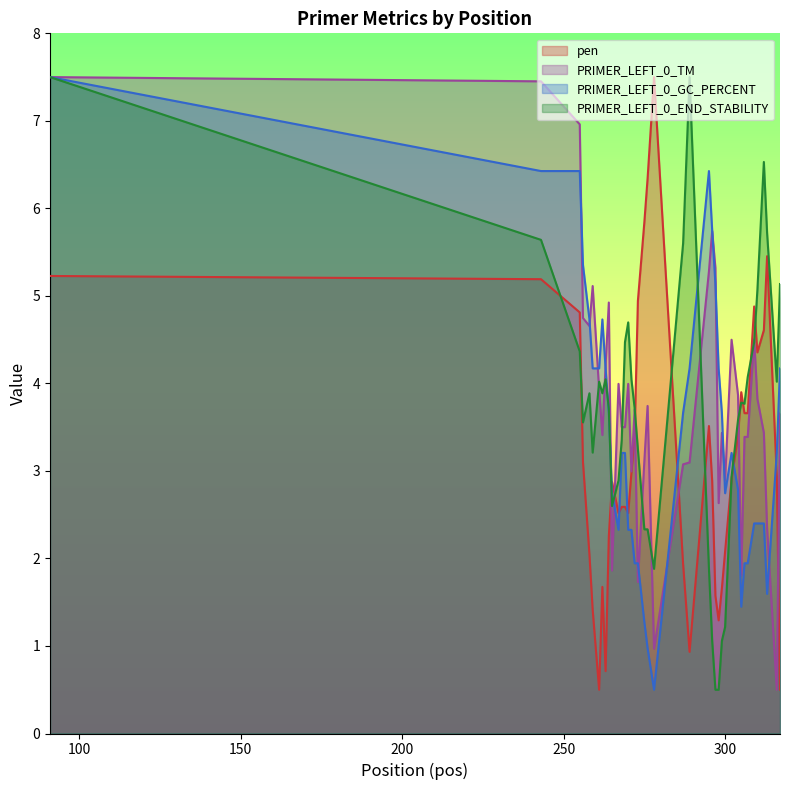

Where does the PRIMER_LEFT_0_GC_PERCENT series first go above 3?

91